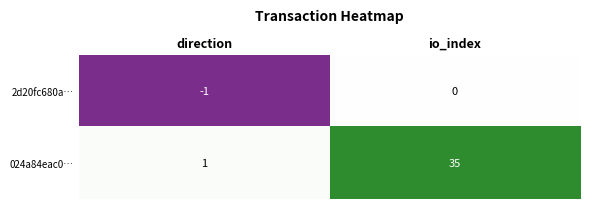

At io_index, list the series in order from smallest to largest.

2d20fc680a…, 024a84eac0…